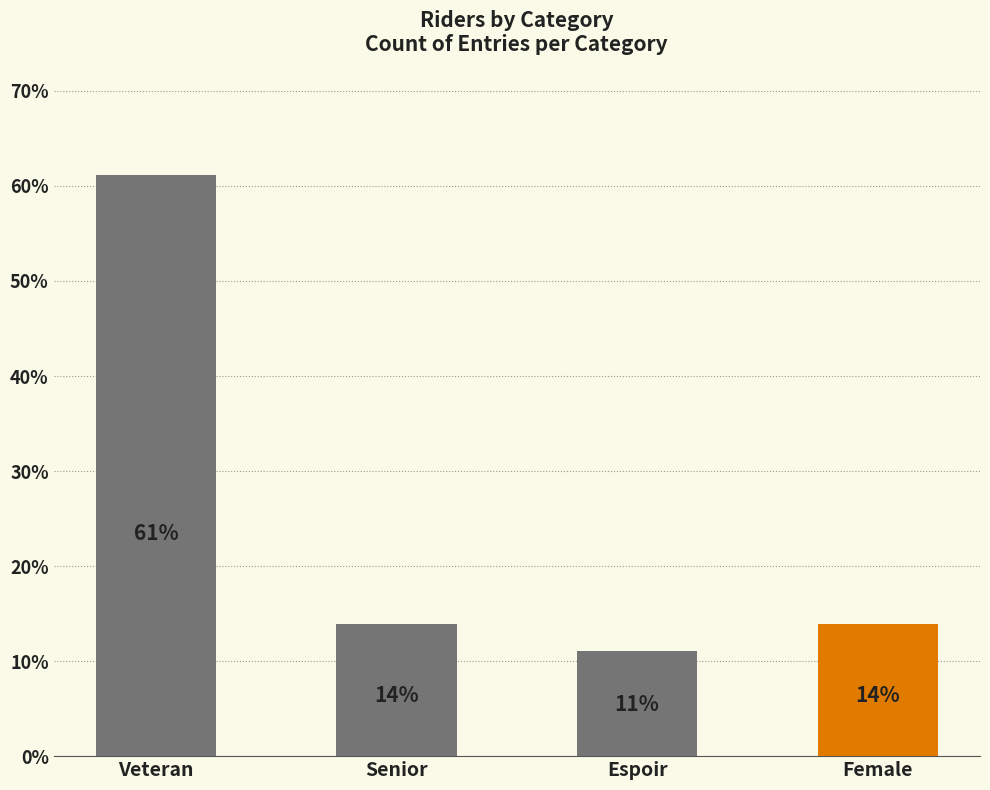

What value does the data have at Veteran?

61.1